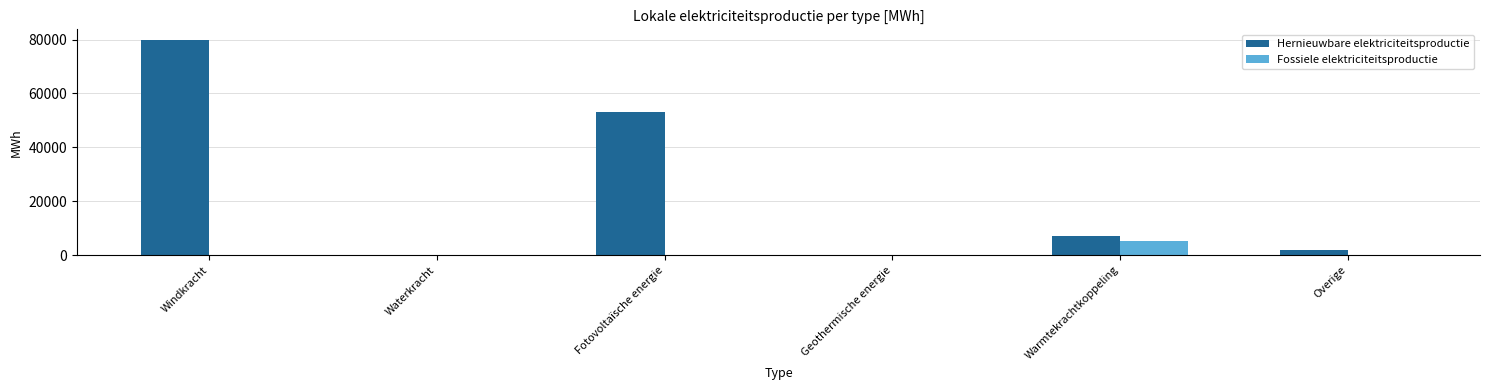

Are the bars horizontal?

No